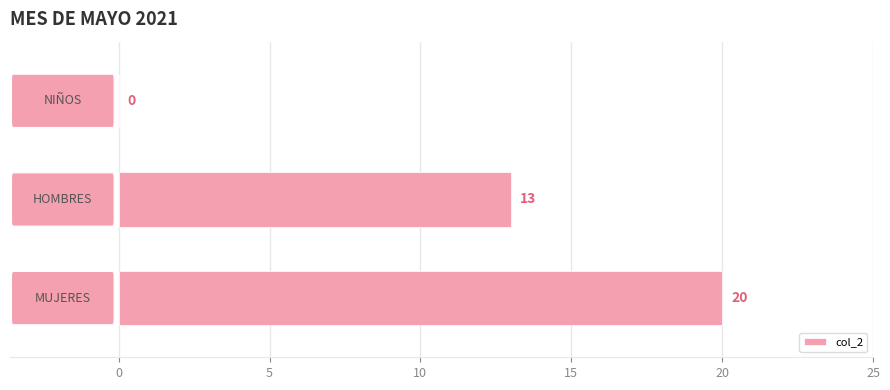

What is the sum of all values?

33